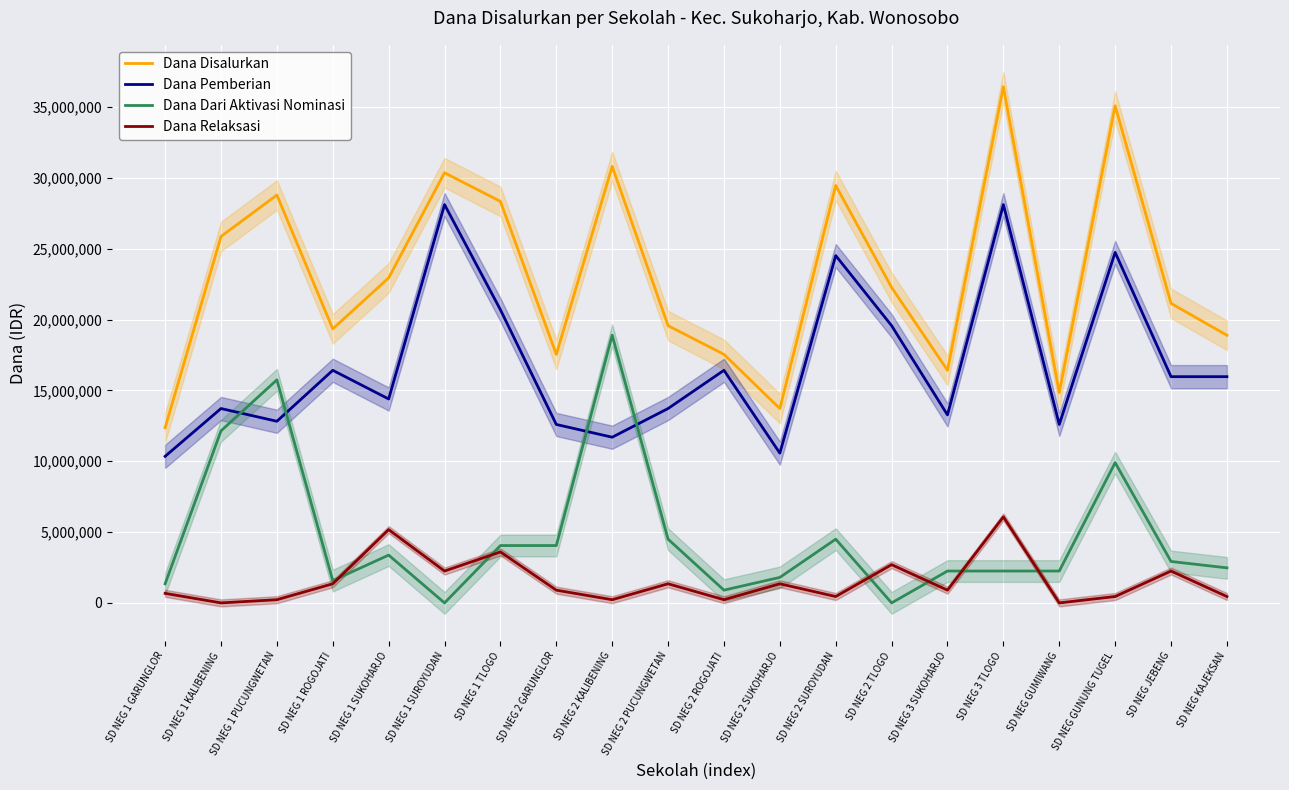

Is this an area chart (filled region under the line)?

No